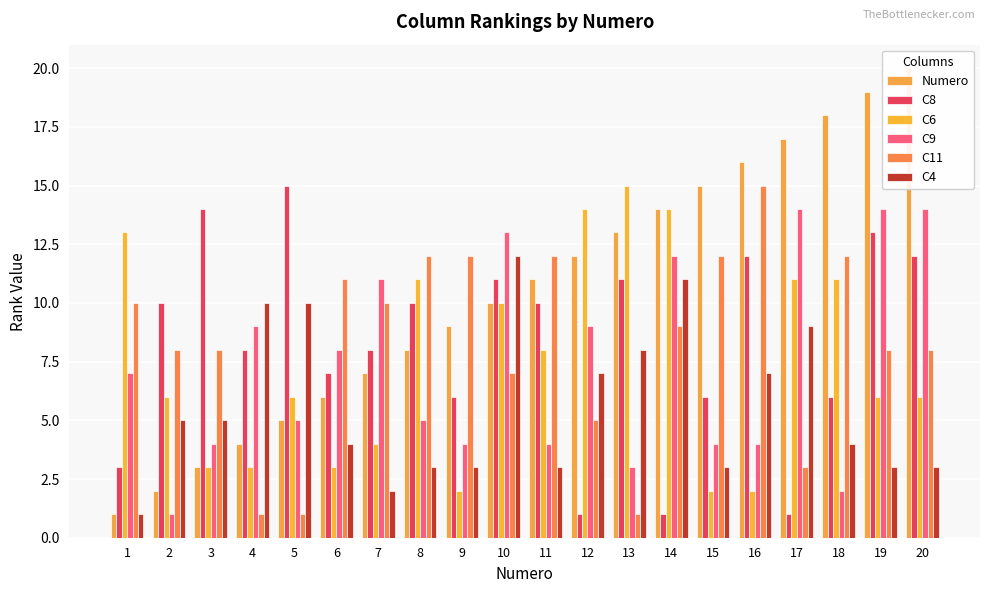

What is the difference between the highest and lowest values at 9?

10